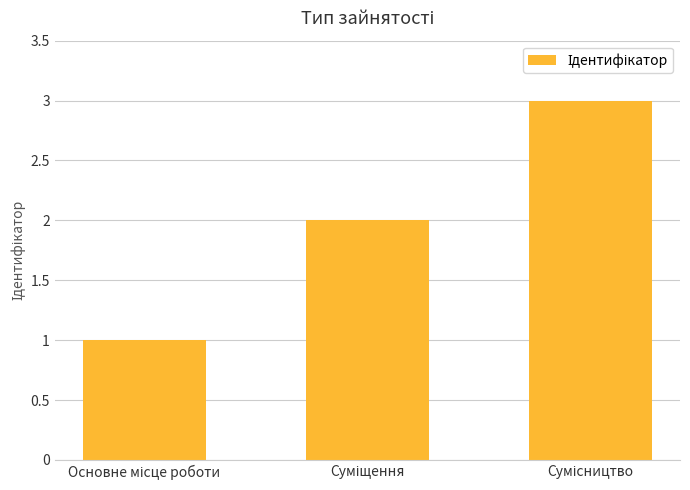

Reading left to right, list all the values displayed in this chart.

1	2	3